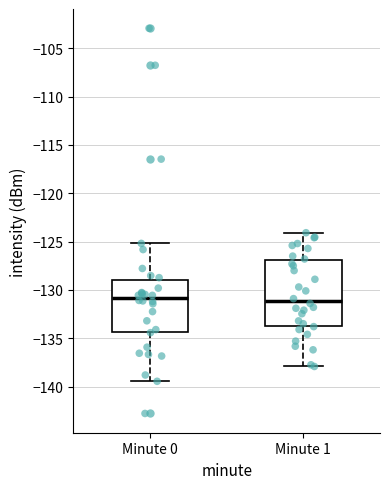

Reading left to right, read every box against the y-axis: the position of its median line, the range the box covers, and the ends of its whiskers. The values are not printed on the chart, so give them approximately, as read against the axis.

Minute 0: median -131.0, box -134.5 to -129.0, whiskers -139.5 to -125.0
Minute 1: median -131.0, box -133.5 to -127.0, whiskers -138.0 to -124.0